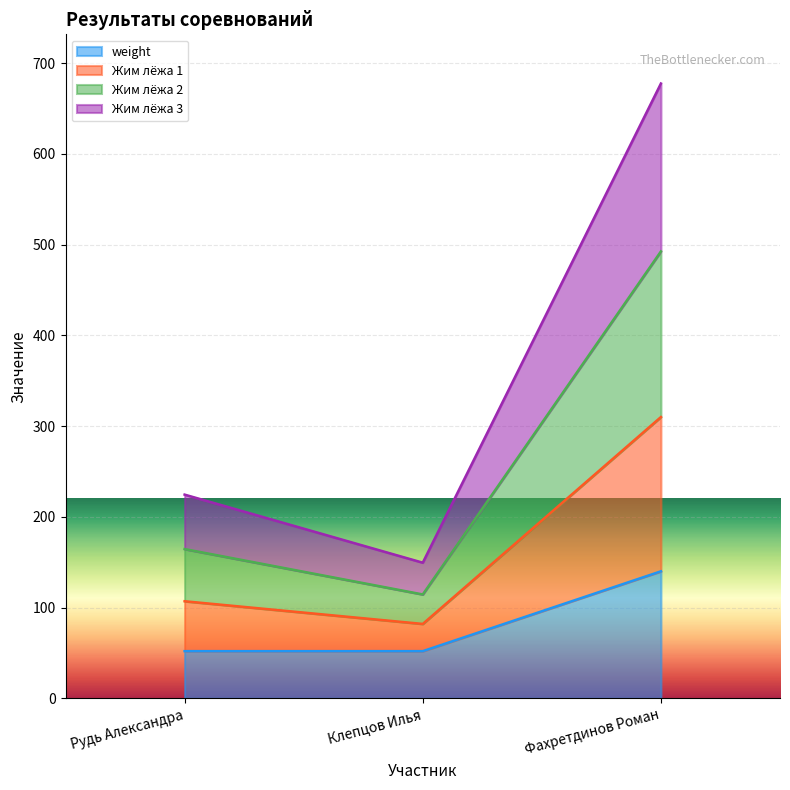

Is it true that weight equals 210.0 at Фахретдинов Роман?

False